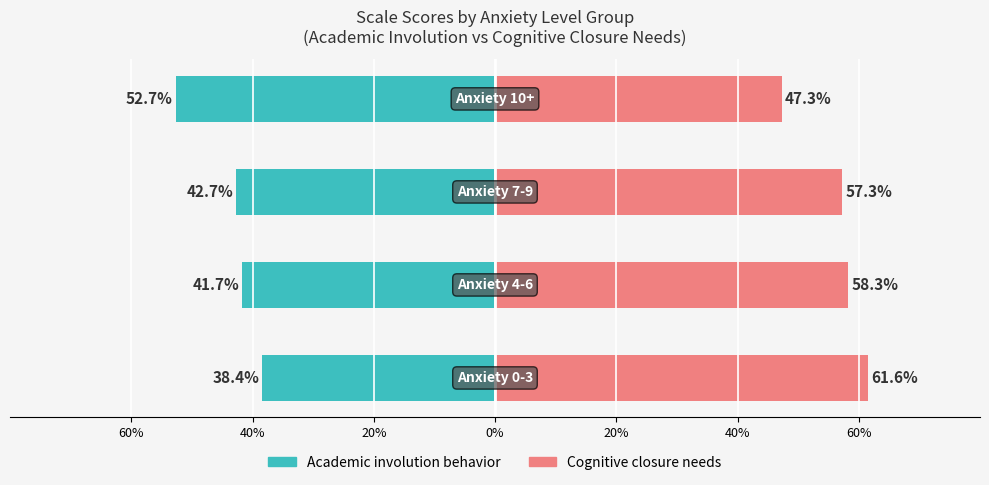

What position from the left is 0%?

4